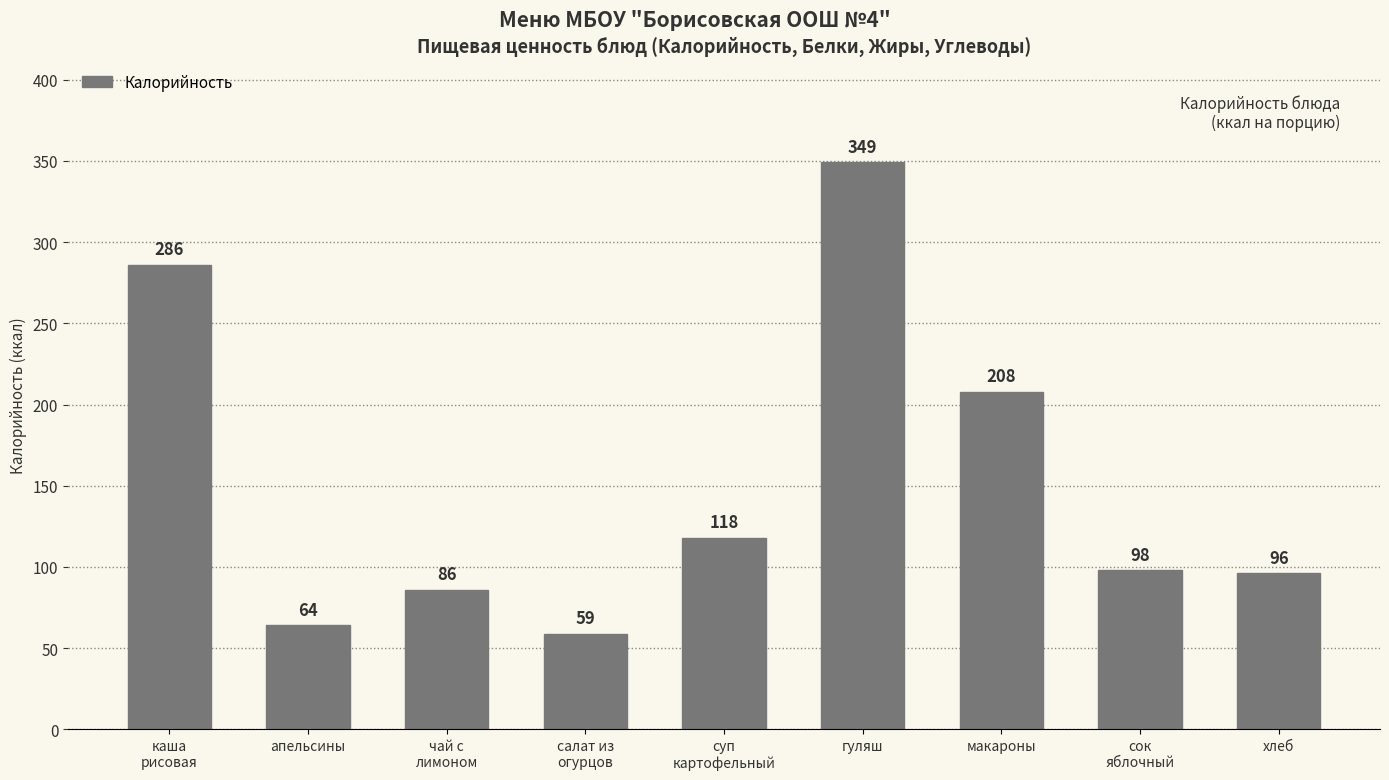

True or false: the data shows 44 at апельсины.

False